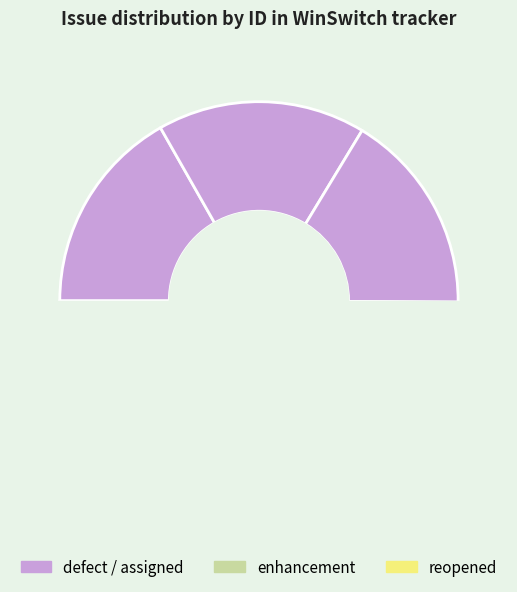

Which slice is the largest?

xpra slow in desktop session